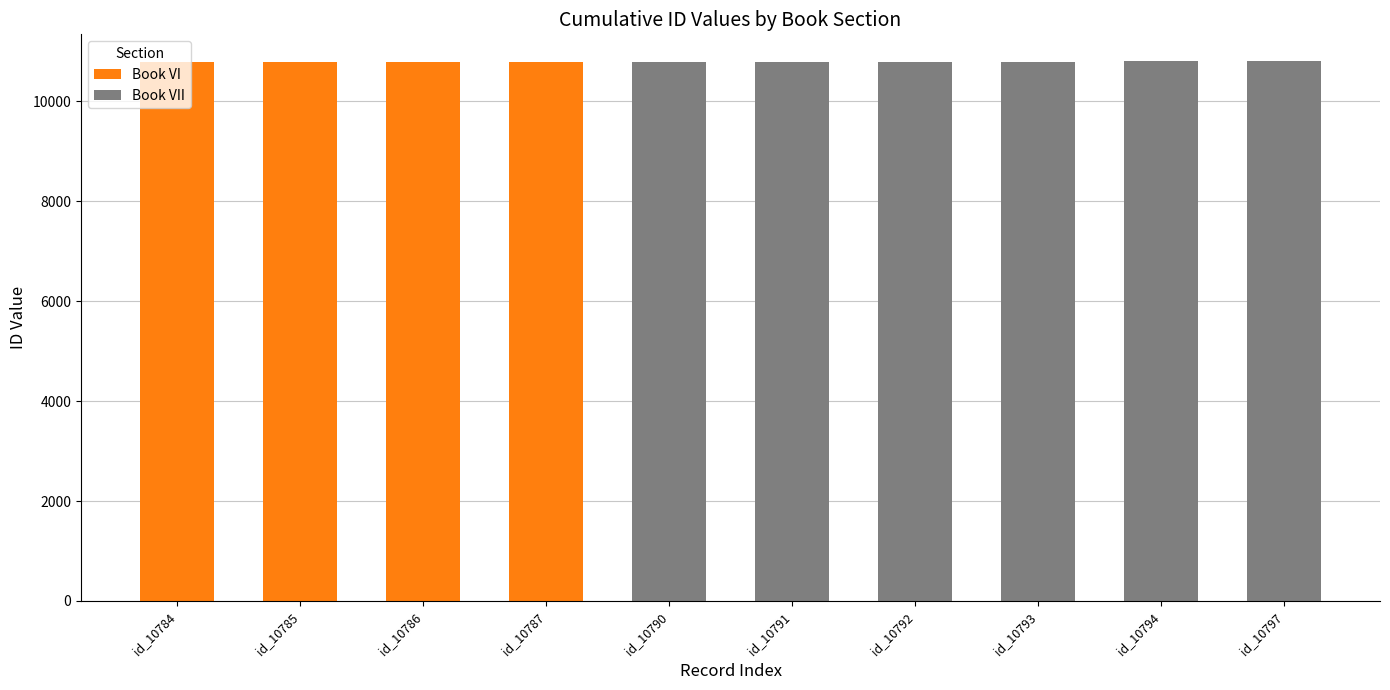

What is the total value across all series at id_10792?

10792